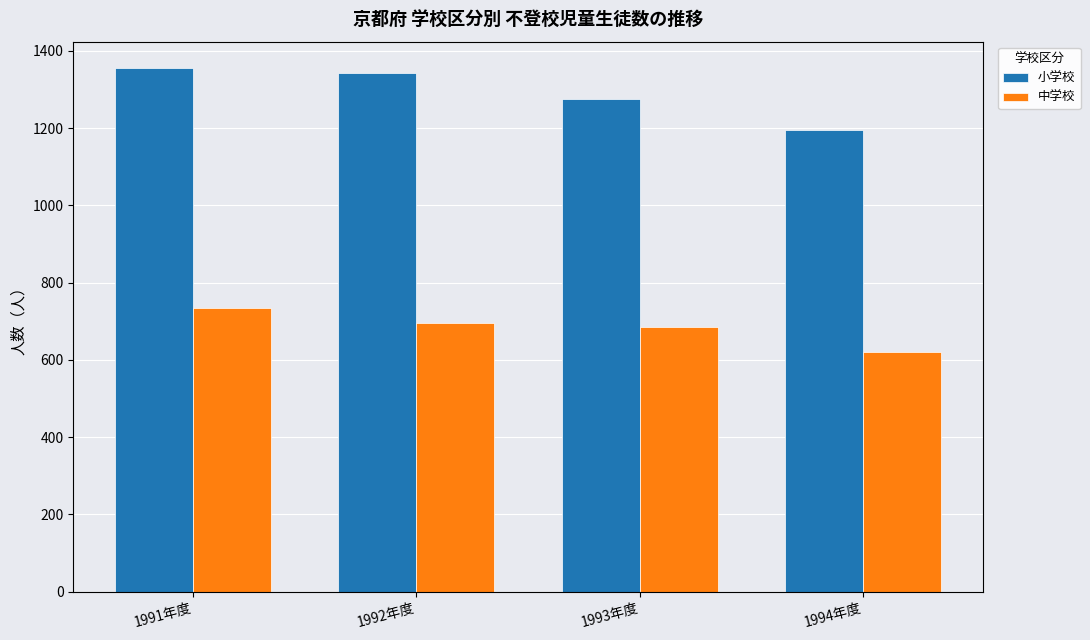

Is it true that 小学校 equals 823 at 1993年度?

False